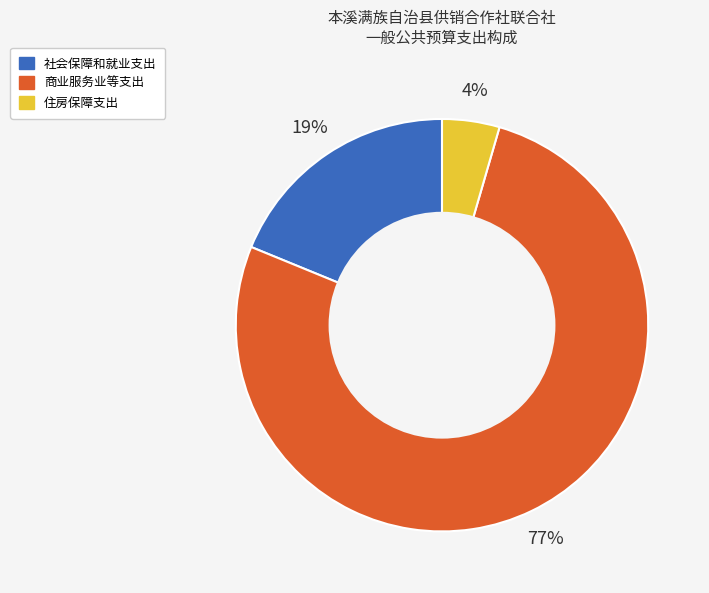

True or false: 社会保障和就业支出 accounts for 19% of the total.

True